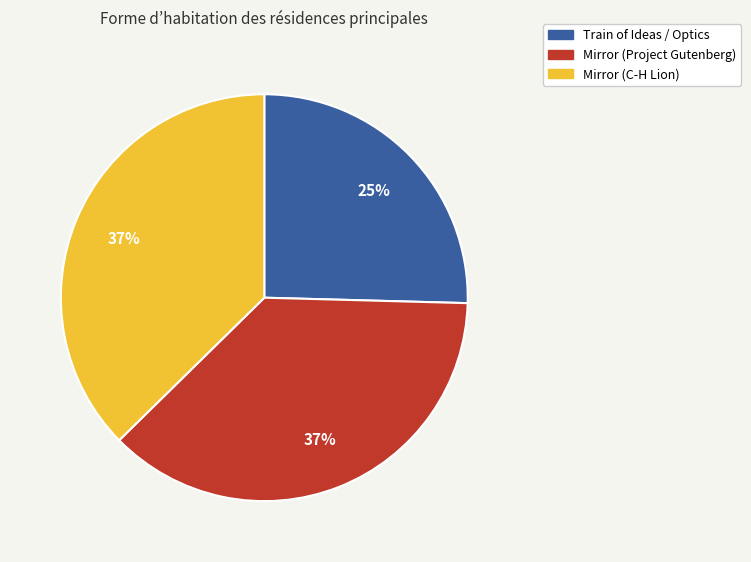

True or false: Mirror (Project Gutenberg) accounts for 37% of the total.

True